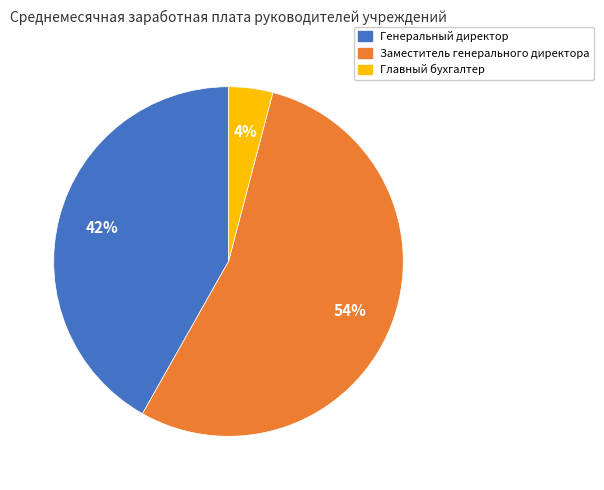

Is there any slice that represents more than half of the pie?

Yes